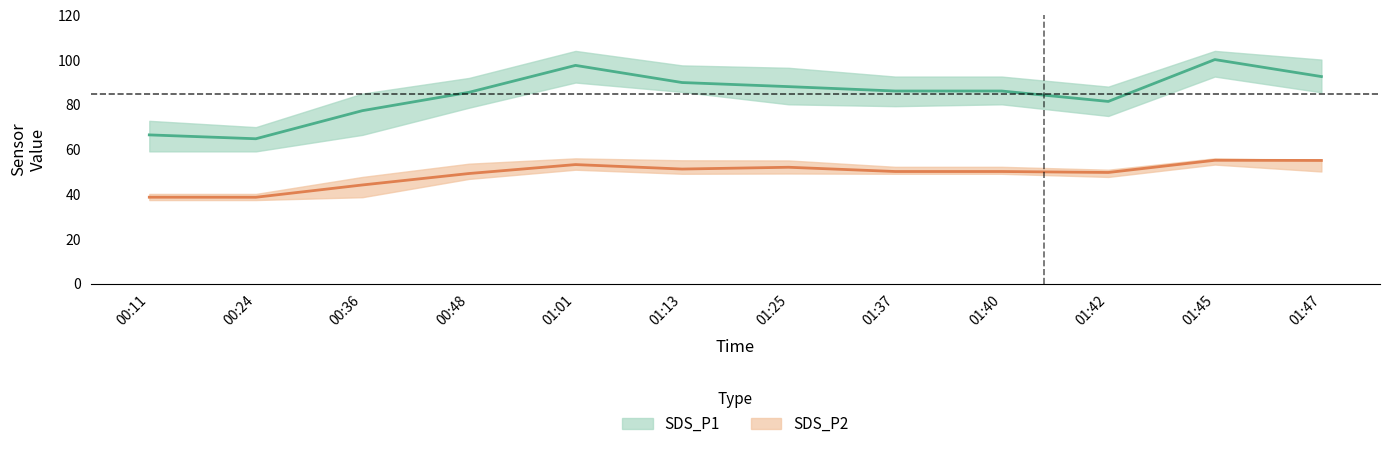

True or false: SDS_P2 and SDS_P1_lower cross at least once.

False